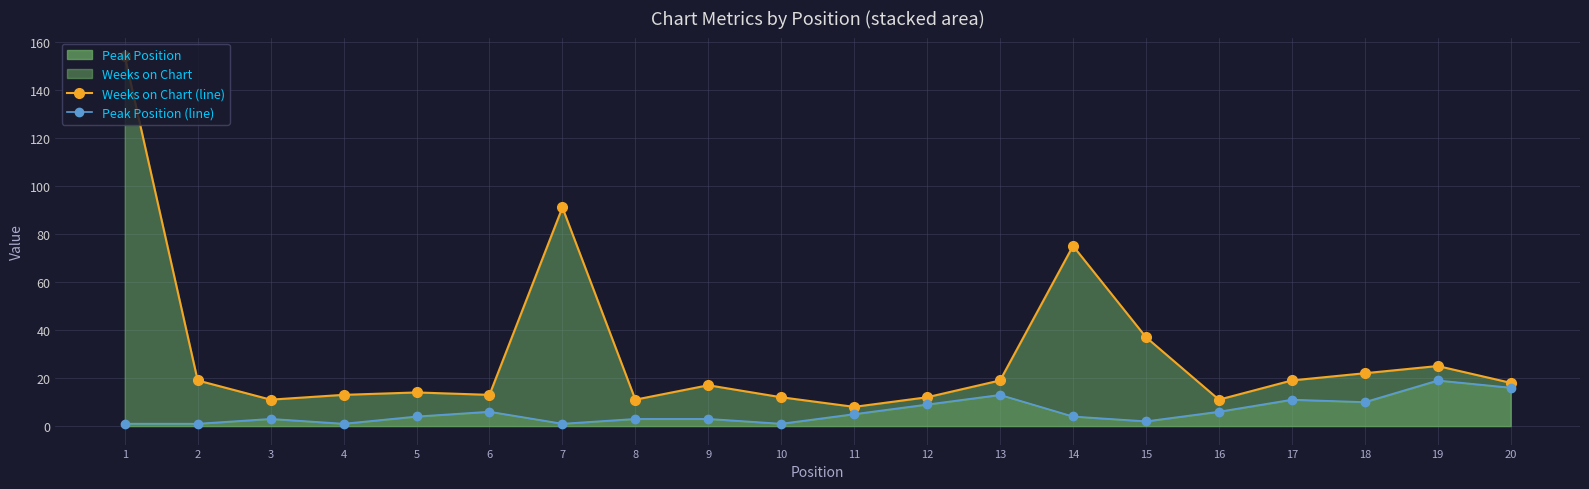

Which has a higher value, 5 or 20?

20